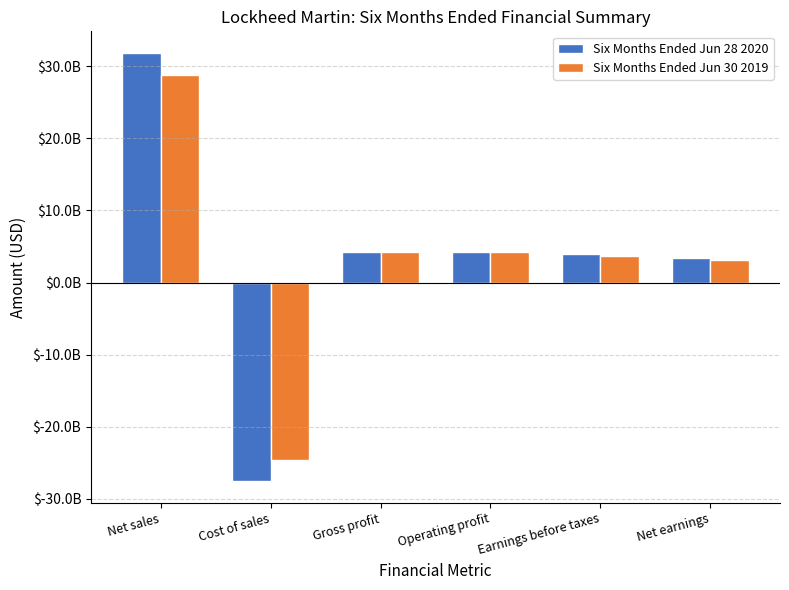

Where is Six Months Ended Jun 30 2019 nearest to the value 2090500000?

Net earnings